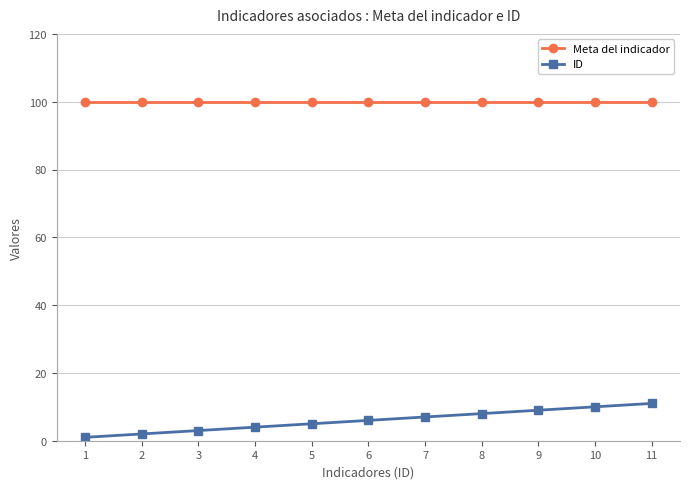

The value of Meta del indicador at 6 is 100. True or false?

True